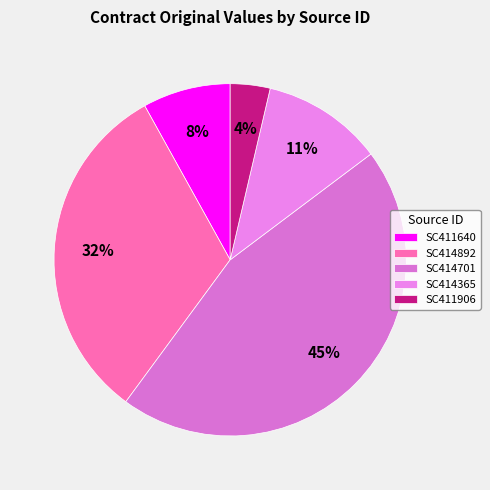

The SC414701 slice represents 45% of the pie. True or false?

True